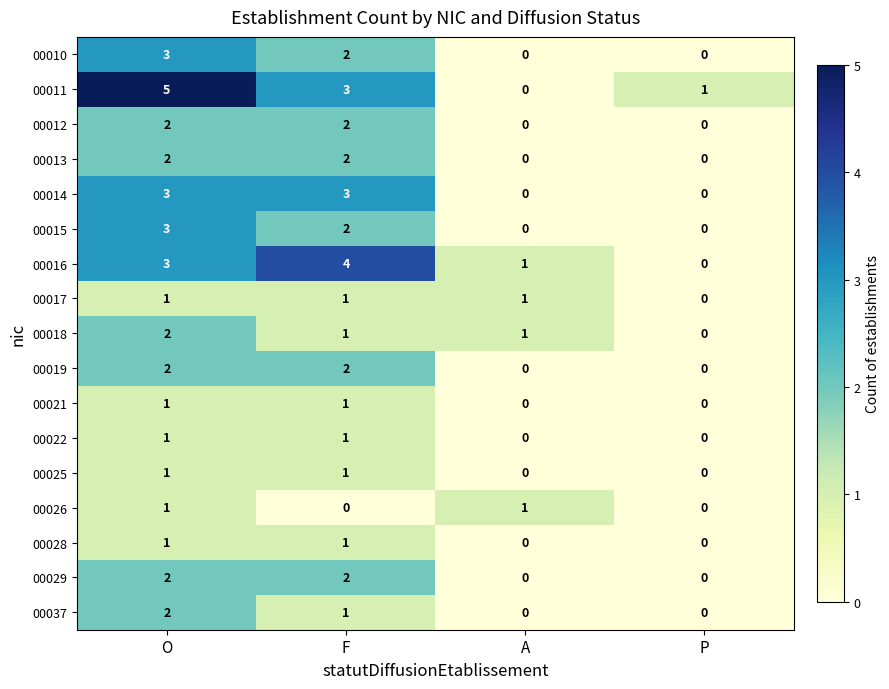

What is the sum of all 00014 values?

6